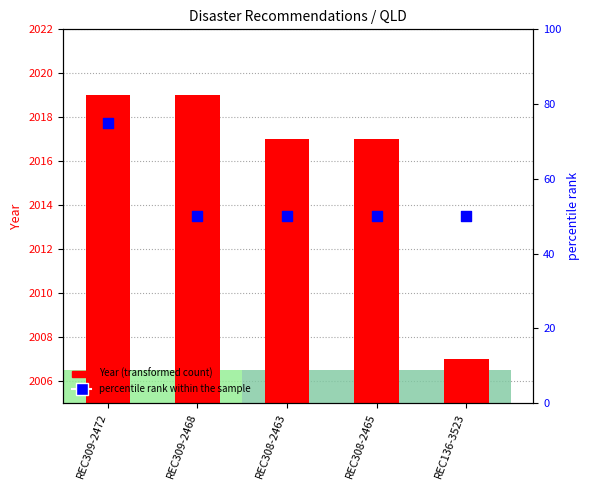

Which series reaches the minimum Y coordinate?

Year (transformed count)